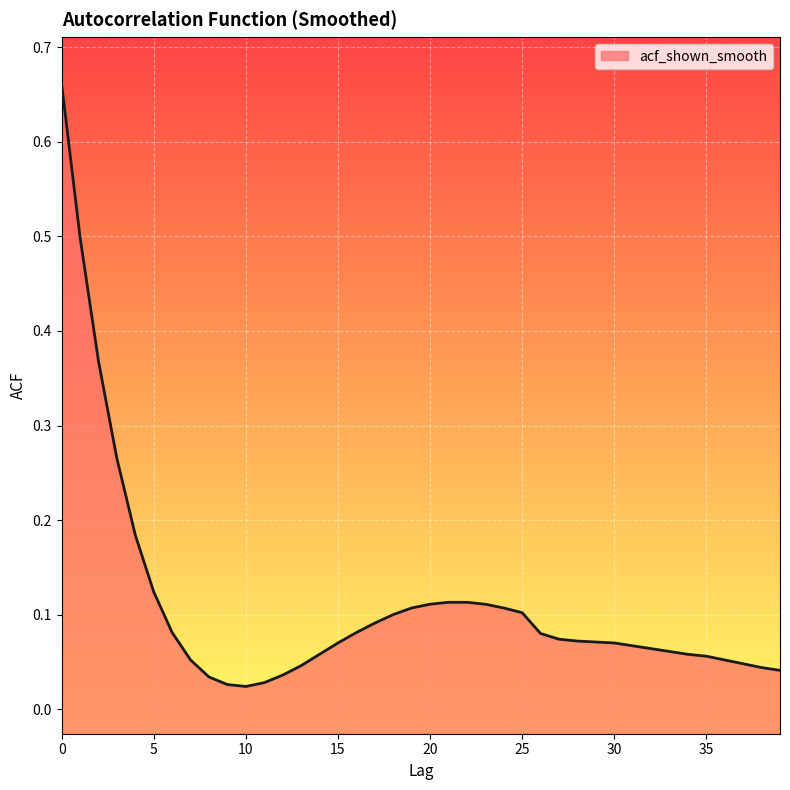

Does the chart display data point markers on the line(s)?

No